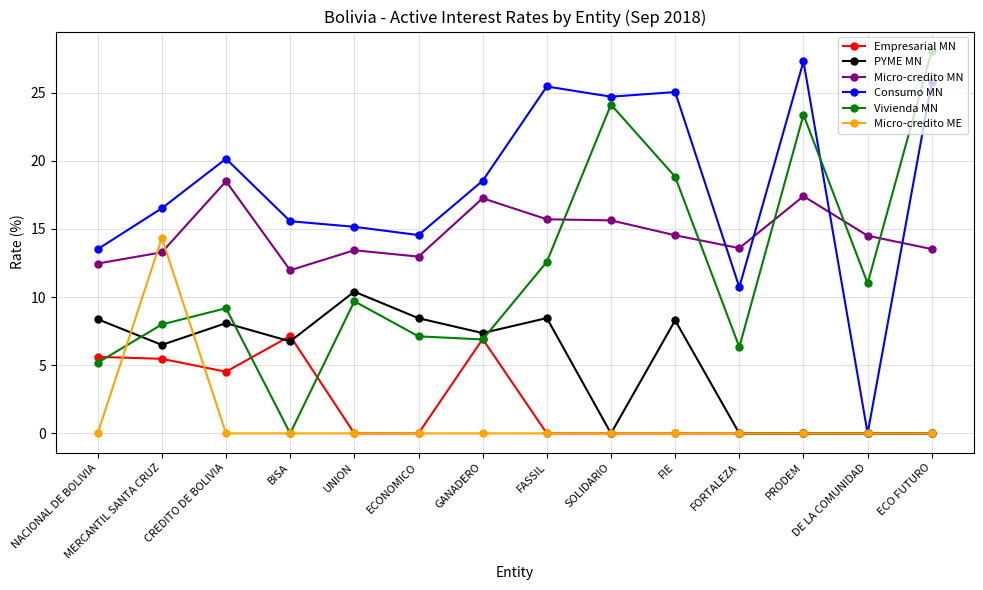

What is the spread (max minus min) of values at UNION?

15.2